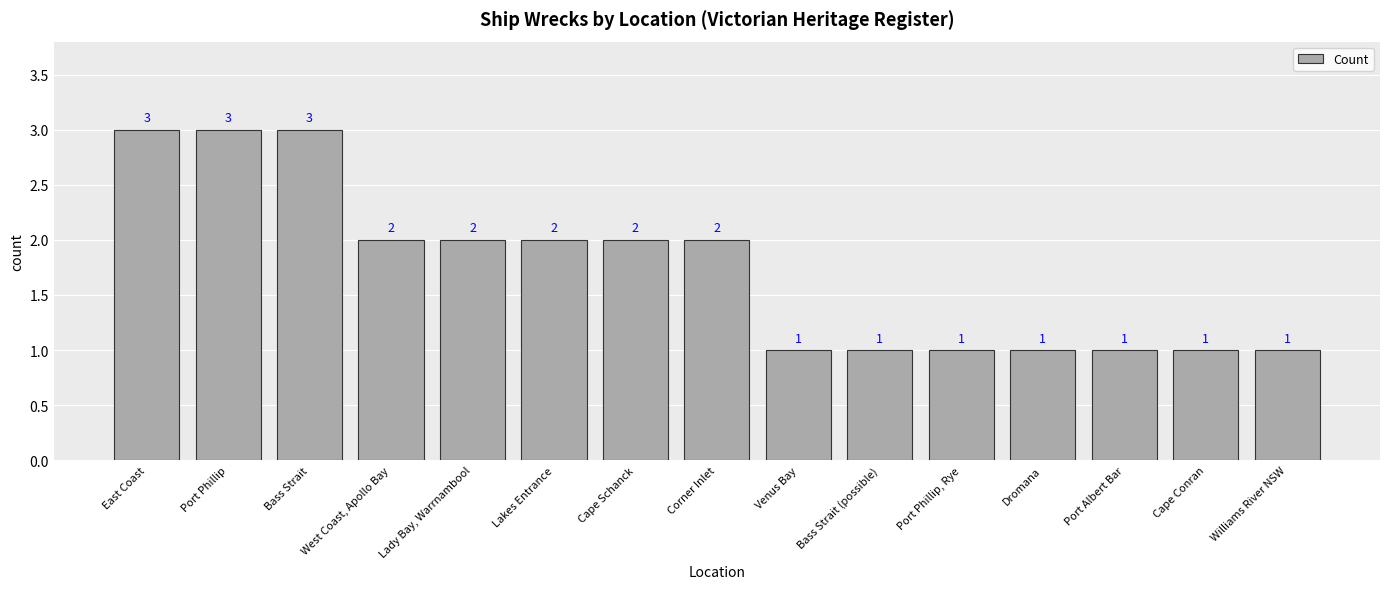

What is the maximum value shown in the chart?

3